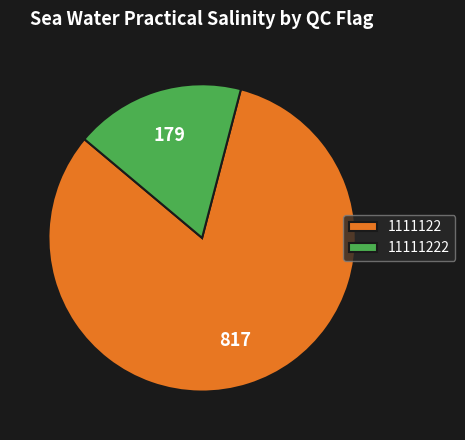

Which slice is the largest?

1111122